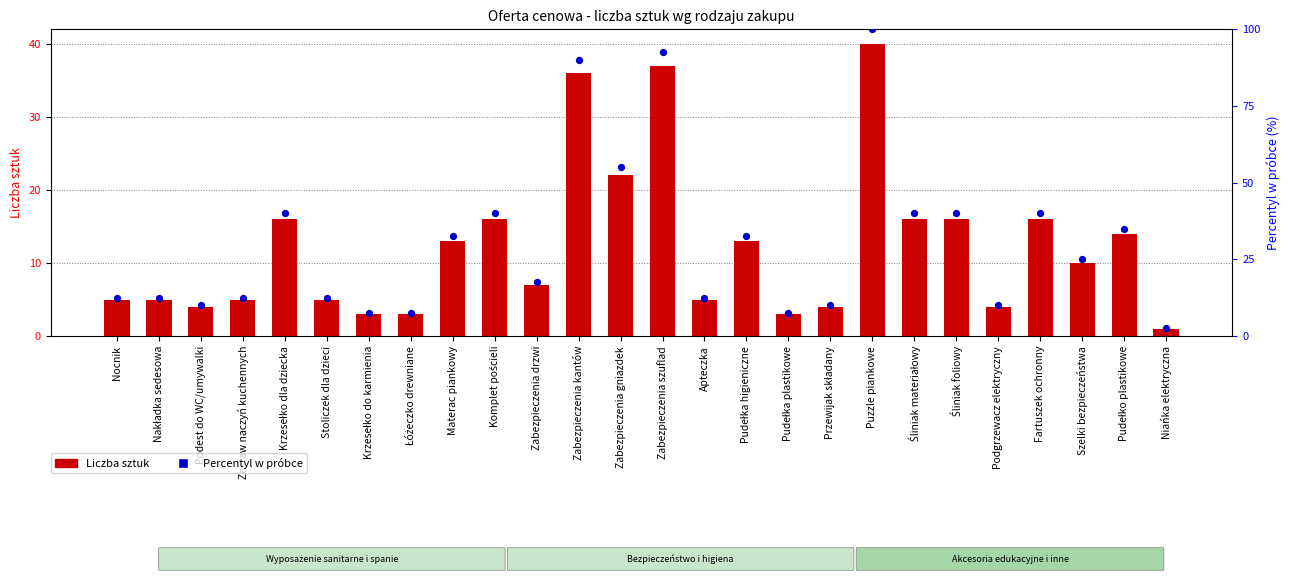

At how many categories does at least one series exceed 30?

12